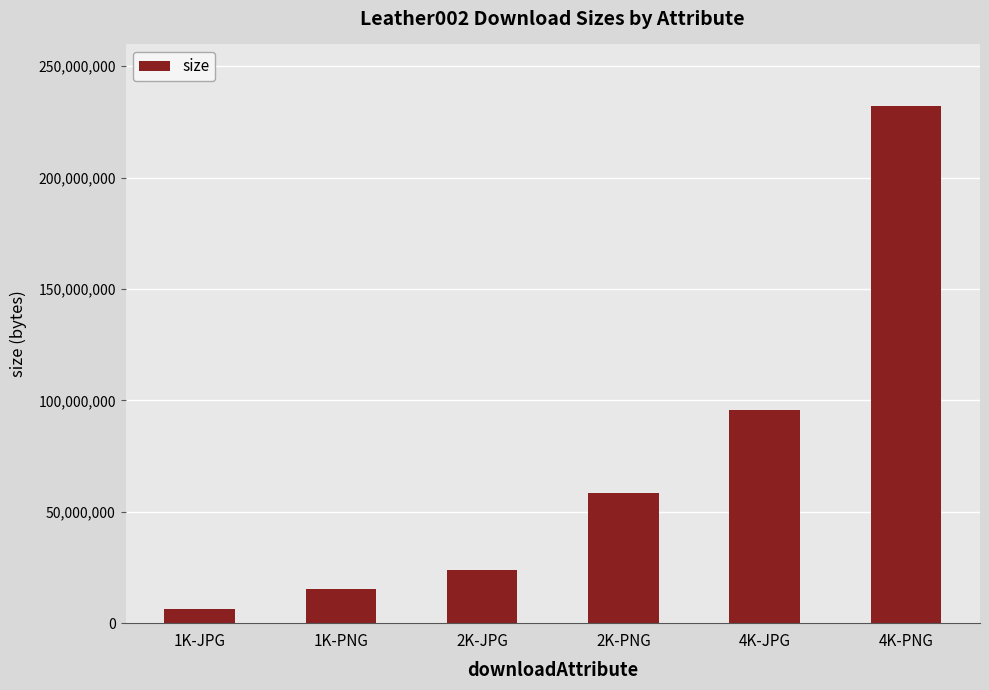

What value does the data have at 2K-PNG, to the nearest 100?

58506900